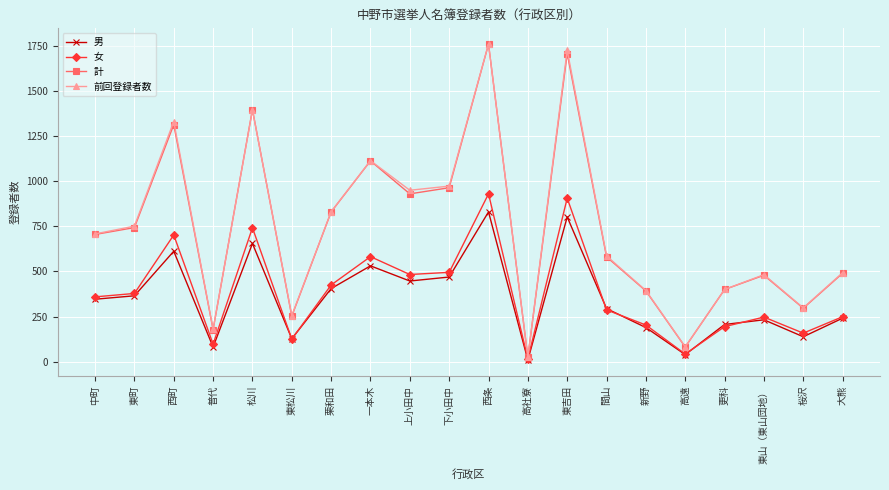

Is it true that 女 equals 309 at 更科?

False